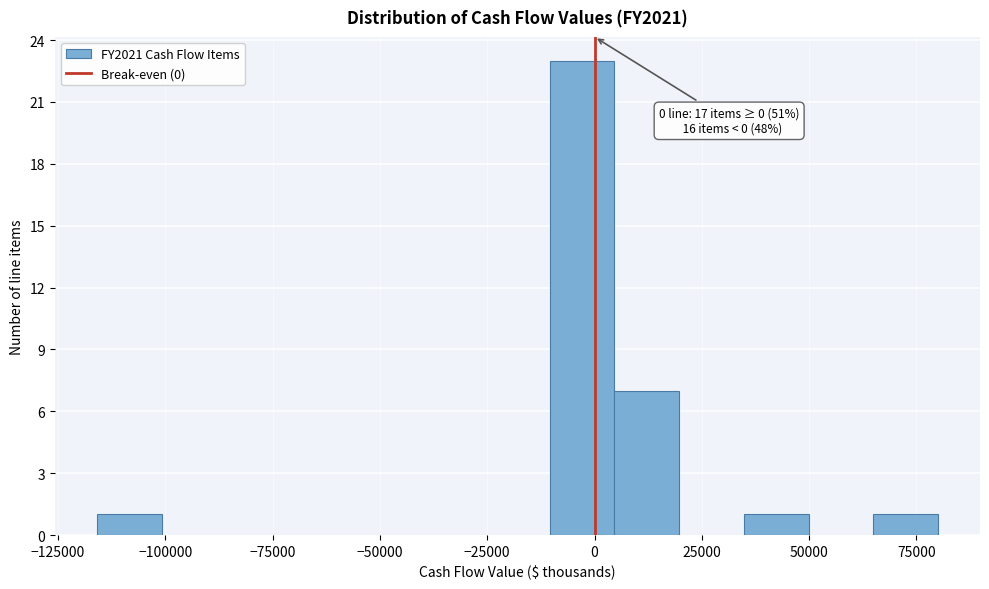

Around what value on the x-axis is the tallest bar? Give the approximate position of its centre, as read against the axis.

-5000